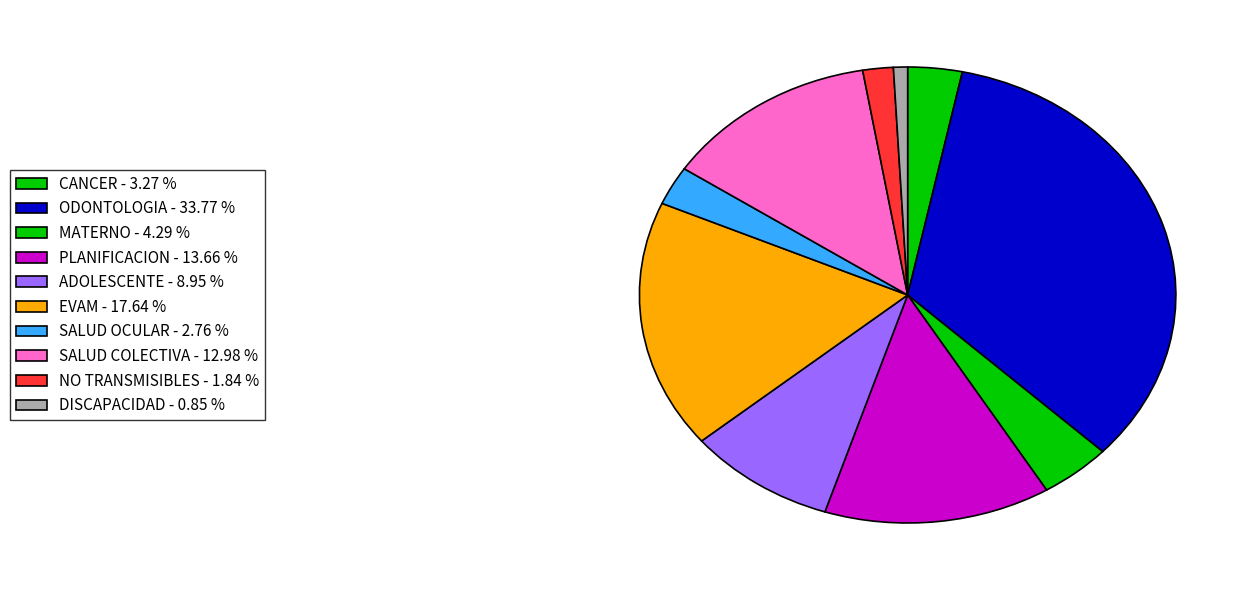

How many segments does this pie chart have?

10